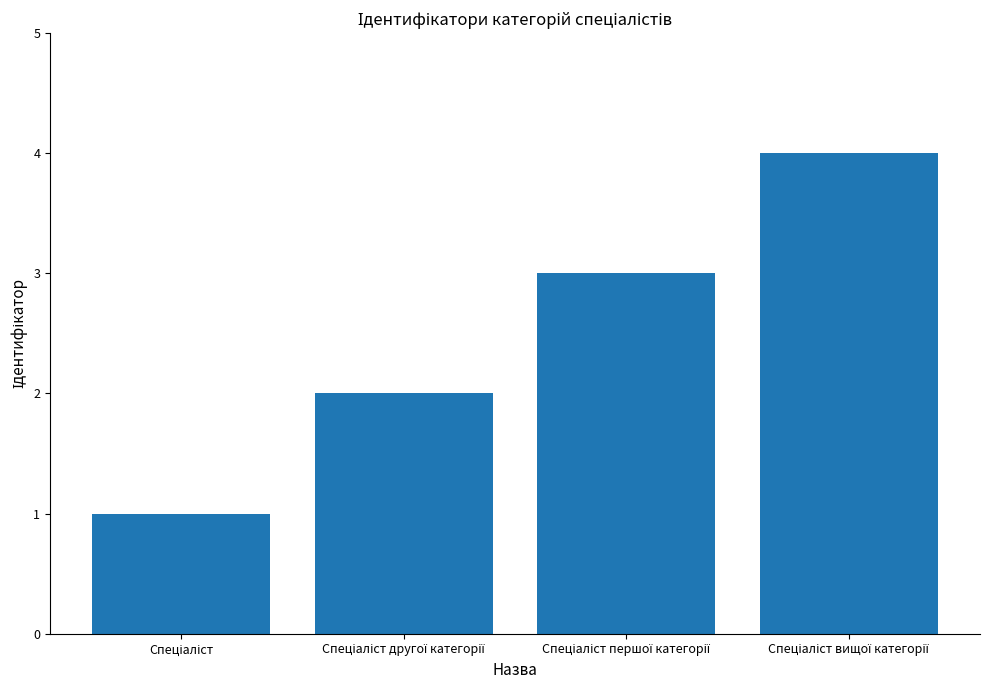

What is the greatest value displayed?

4